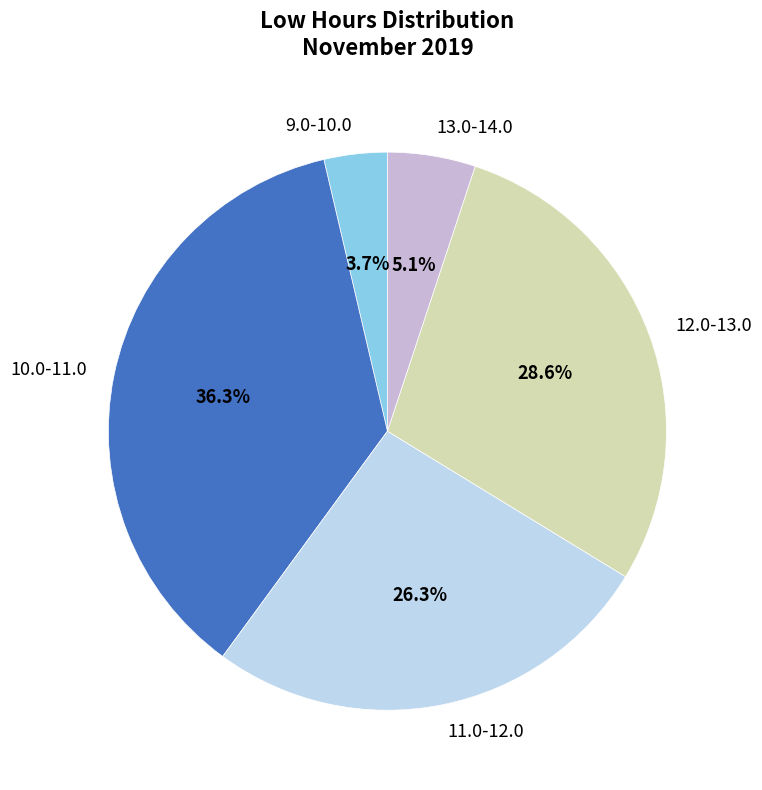

Is there any slice that represents more than half of the pie?

No